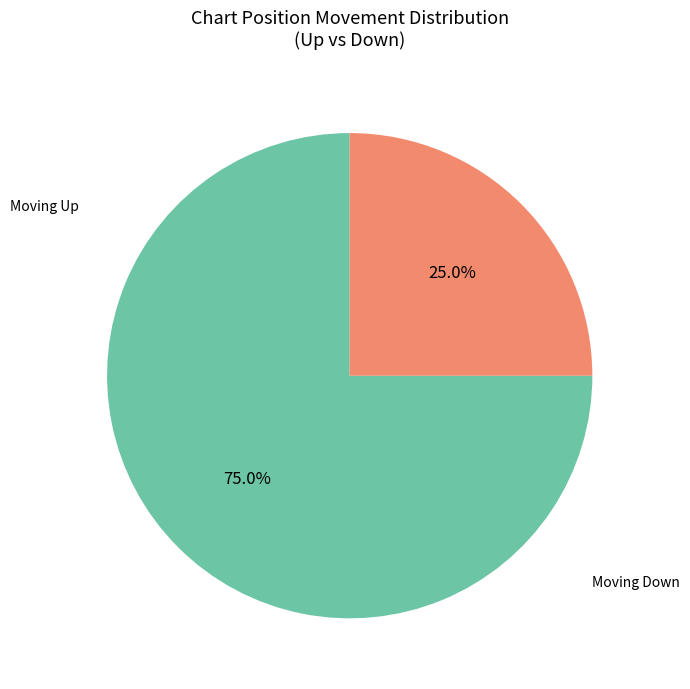

Is there a majority slice in this chart?

Yes